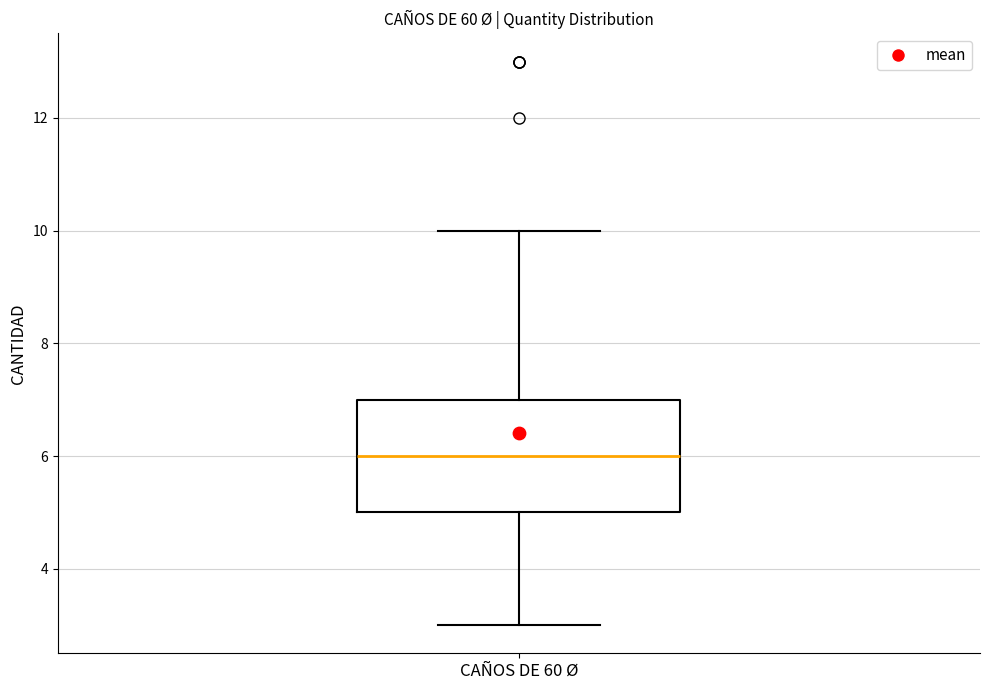

Transcribe this box plot: give where the median line is, the range the box spans, and where the two whiskers end, as read against the y-axis. The values are not printed on the chart, so give them approximately, as read against the axis.

median 6, box 5 to 7, whiskers 3 to 10